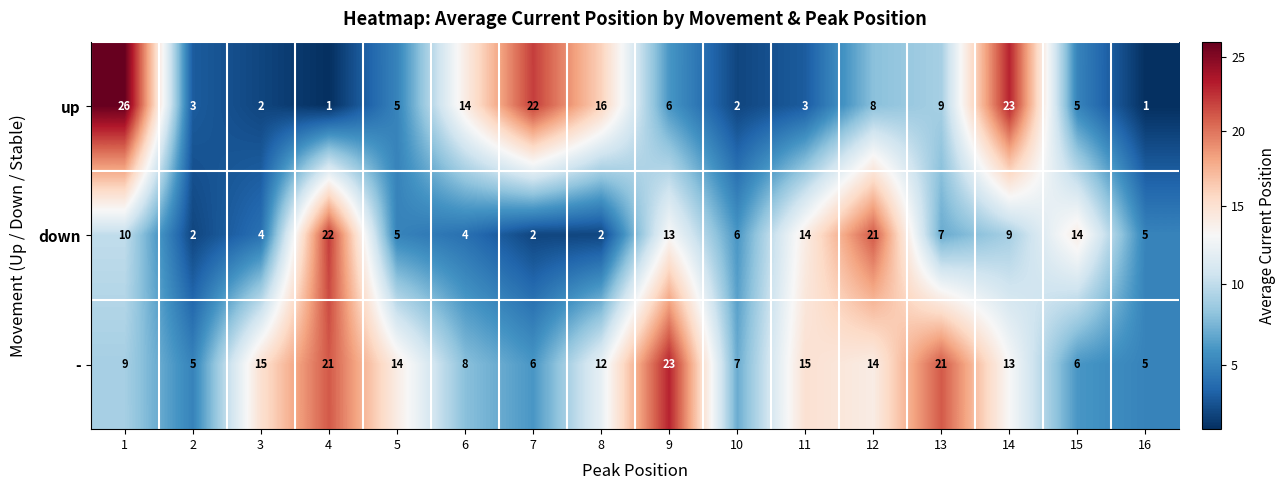

The down series shows 5 at 5. True or false?

True